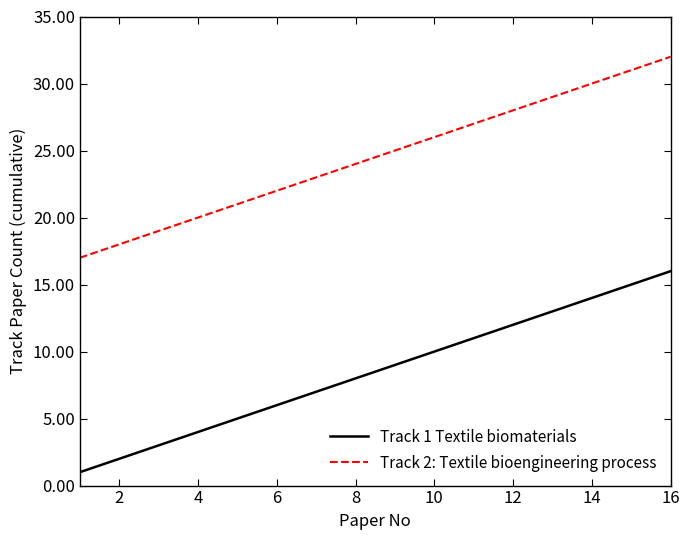

Reading left to right, list all the values displayed in this chart.

Track 1 Textile biomaterials: 1	2	3	4	5	6	7	8	9	10	11	12	13	14	15	16
Track 2: Textile bioengineering process: 17	18	19	20	21	22	23	24	25	26	27	28	29	30	31	32